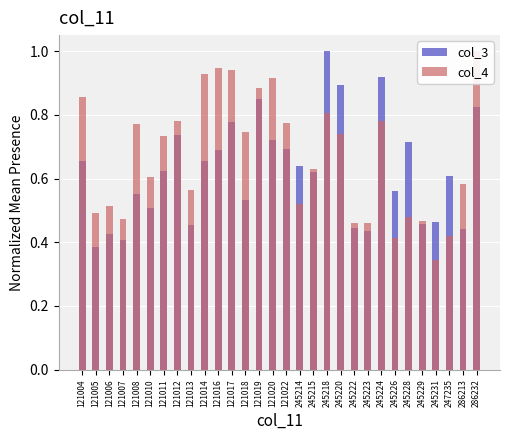

What is the approximate value of col_3 at 121016?

0.7